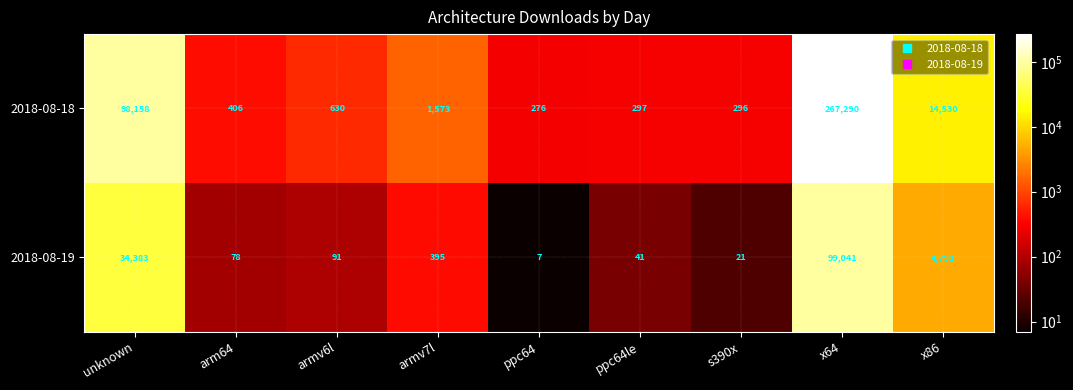

Rank the series by their maximum value, from lowest to highest.

2018-08-19, 2018-08-18